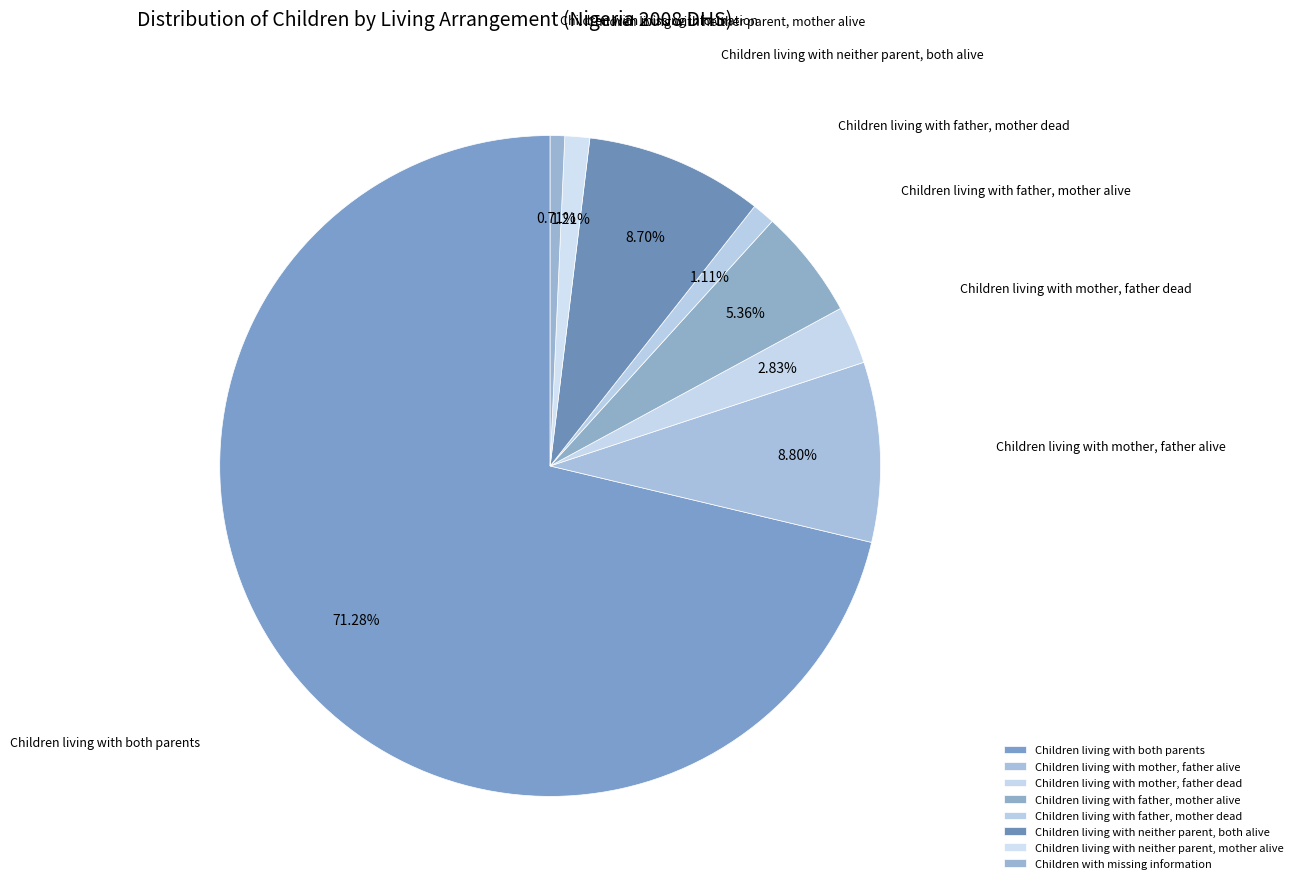

What is the majority slice?

Children living with both parents